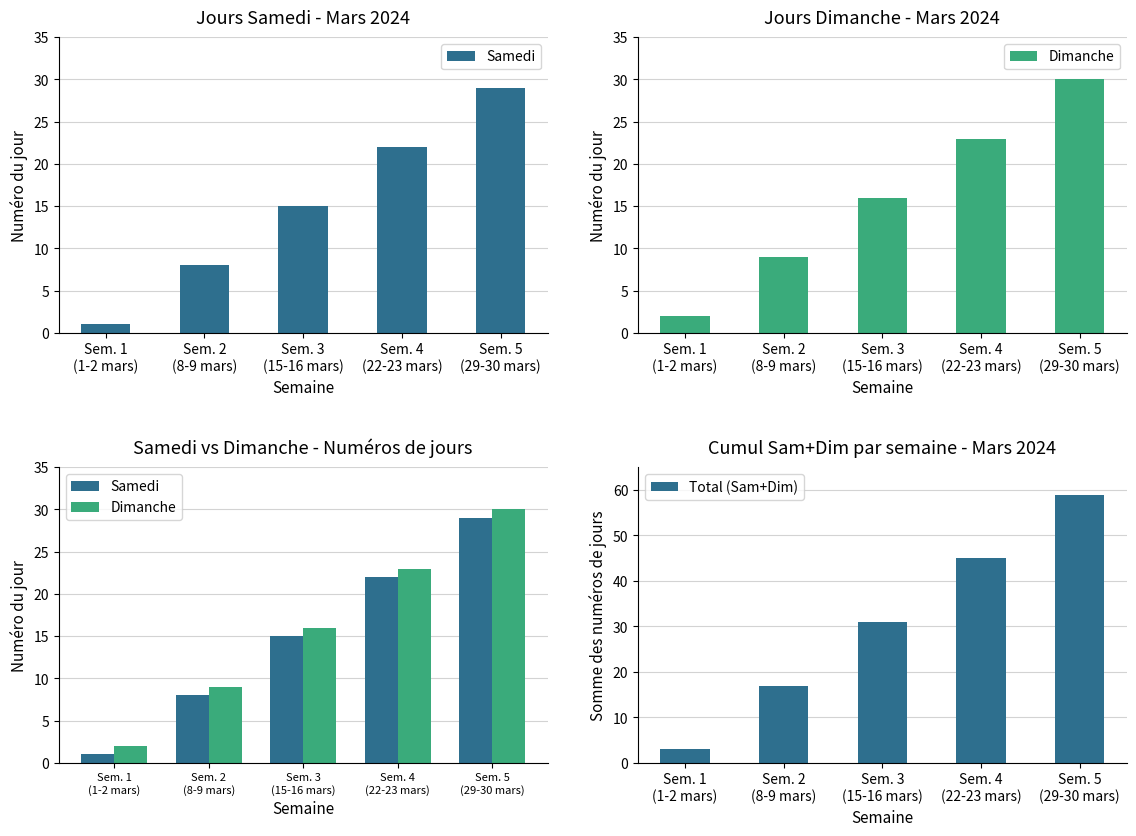

What is the total value across all series at Sem. 5
(29-30 mars)?

118